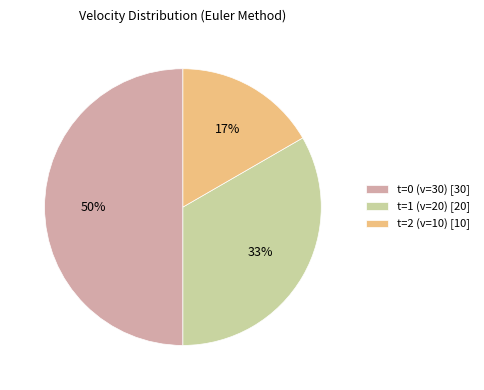

How many slices are in this pie chart?

3